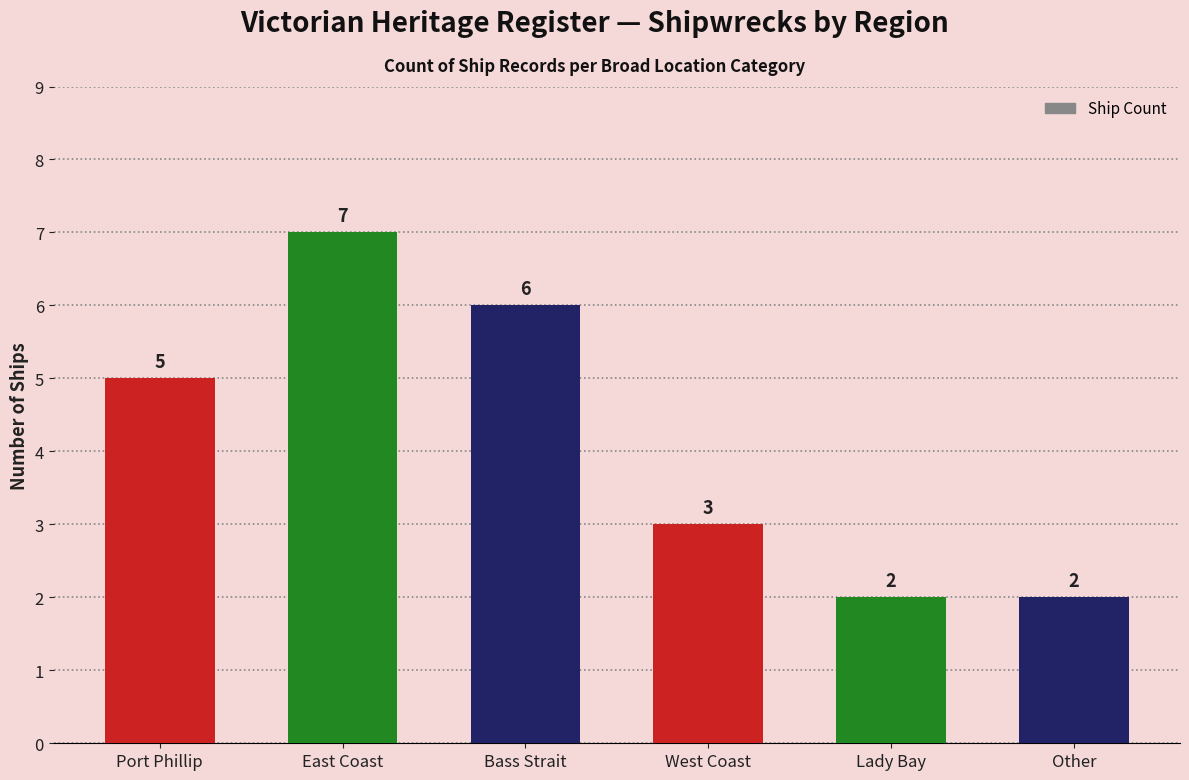

How many values are between 2 and 6?

5